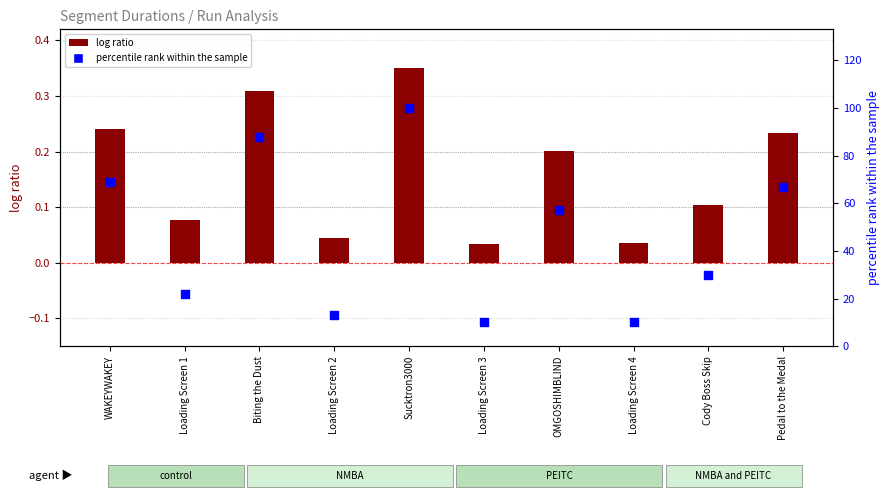

Which series reaches the minimum Y coordinate?

log ratio